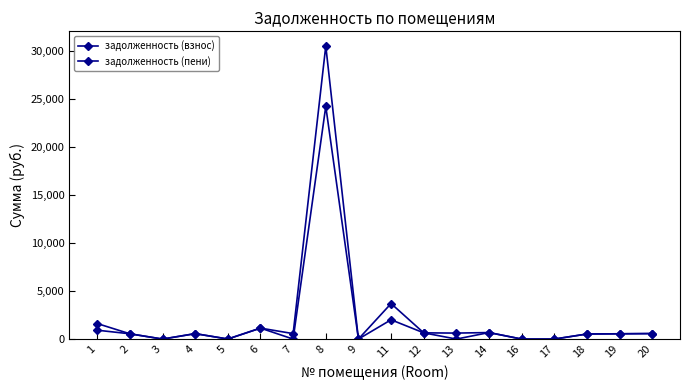

At 18, list the series in order from largest to smallest.

задолженность (взнос), задолженность (пени)